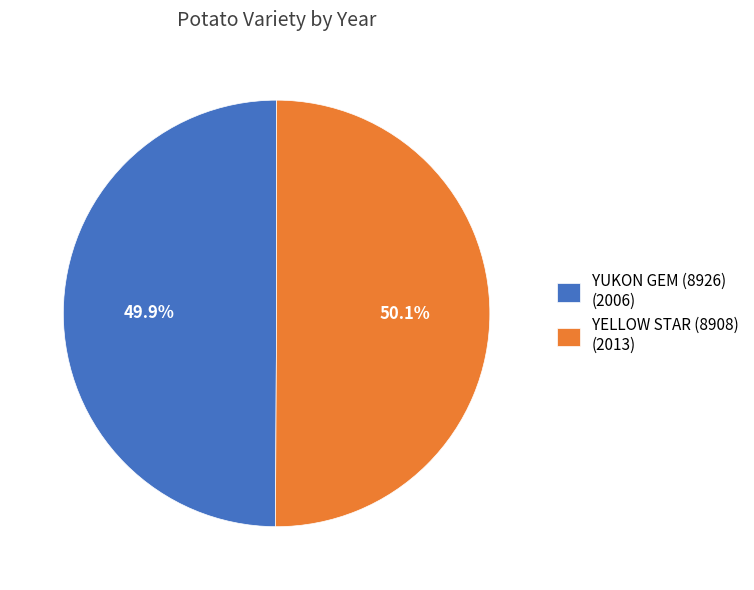

Combined, do YELLOW STAR (8908) and YUKON GEM (8926) account for over 50%?

Yes